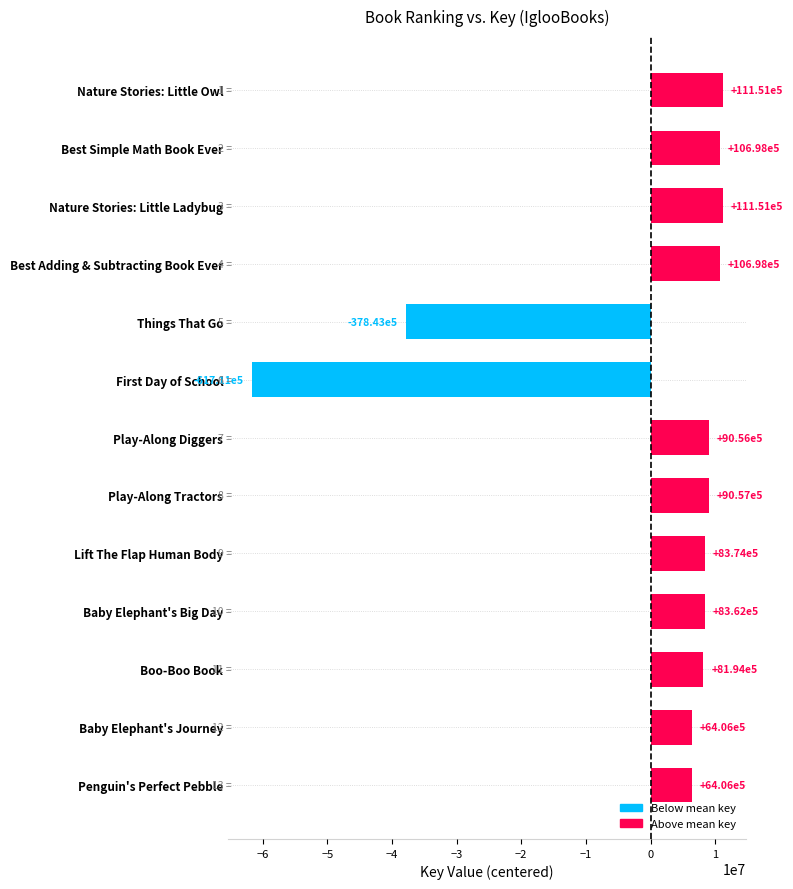

List the labels in order of value, largest first.

Nature Stories: Little Owl, Nature Stories: Little Ladybug, Best Adding & Subtracting Book Ever, Best Simple Math Book Ever, Play-Along Tractors, Play-Along Diggers, Lift The Flap Human Body, Baby Elephant's Big Day, Boo-Boo Book, Penguin's Perfect Pebble, Baby Elephant's Journey, Things That Go, First Day of School